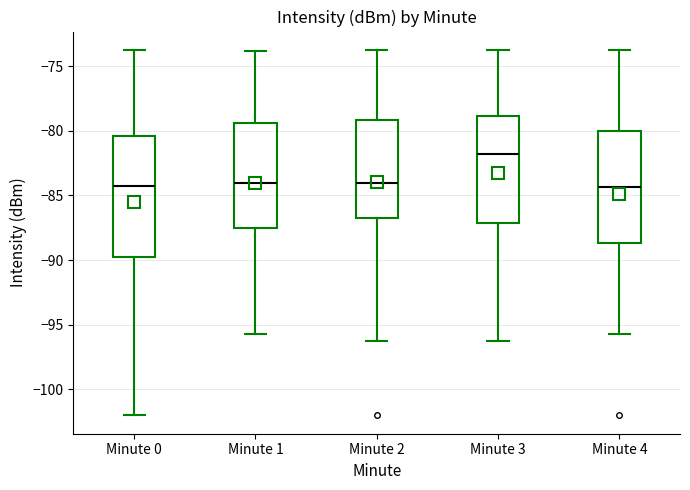

Reading left to right, transcribe this box plot: for each box, give where its median line is, the range the box spans, and where its two whiskers end, as read against the y-axis. The values are not printed on the chart, so give them approximately, as read against the axis.

Minute 0: median -84.5, box -90.0 to -80.5, whiskers -102.0 to -73.5
Minute 1: median -84.0, box -87.5 to -79.5, whiskers -95.5 to -74.0
Minute 2: median -84.0, box -87.0 to -79.0, whiskers -96.5 to -73.5
Minute 3: median -82.0, box -87.0 to -79.0, whiskers -96.5 to -73.5
Minute 4: median -84.5, box -88.5 to -80.0, whiskers -95.5 to -73.5